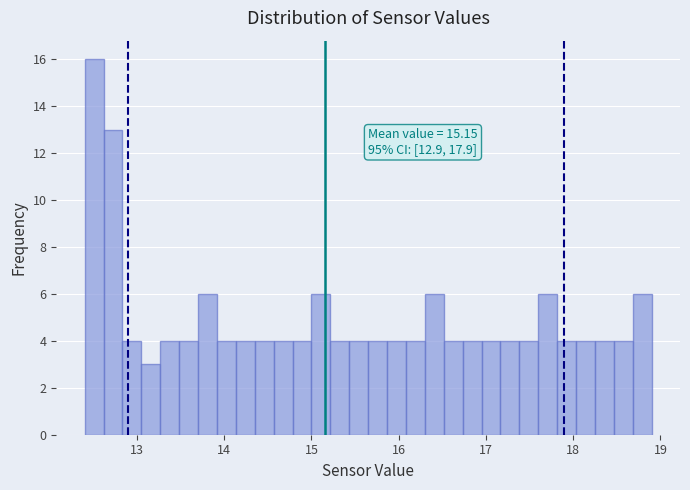

Read against the x-axis, roughly where is the centre of the tallest bar?

12.5